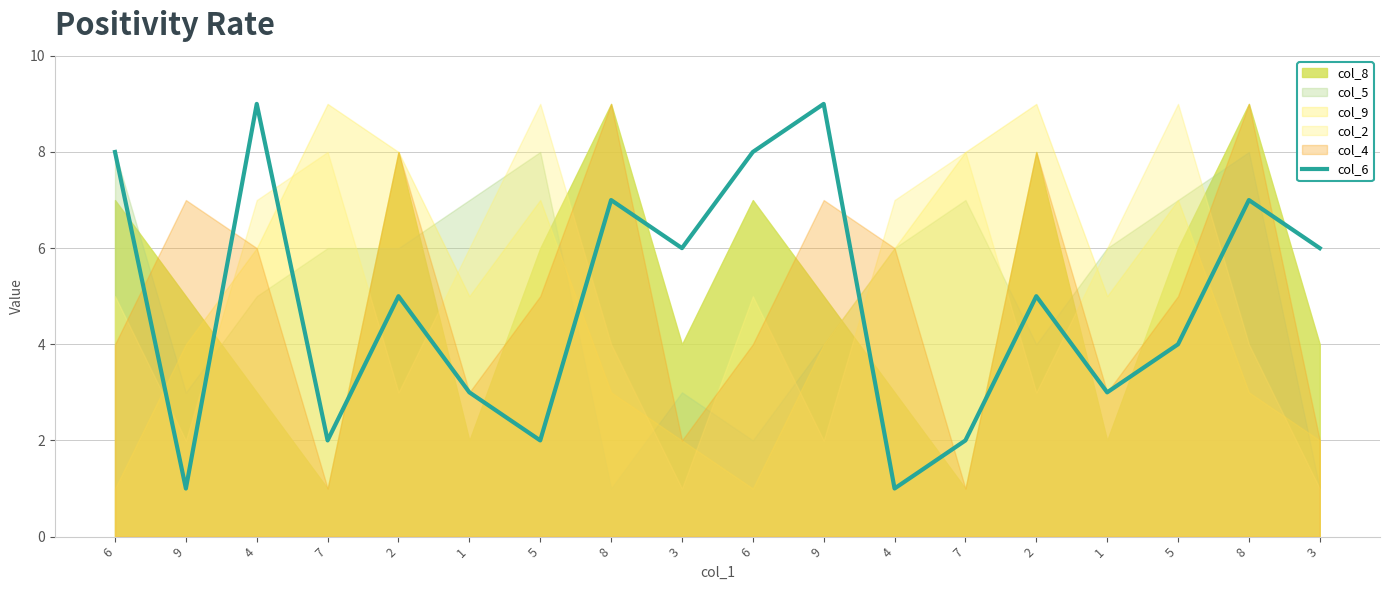

Which has a higher value, 5 or 7?

5